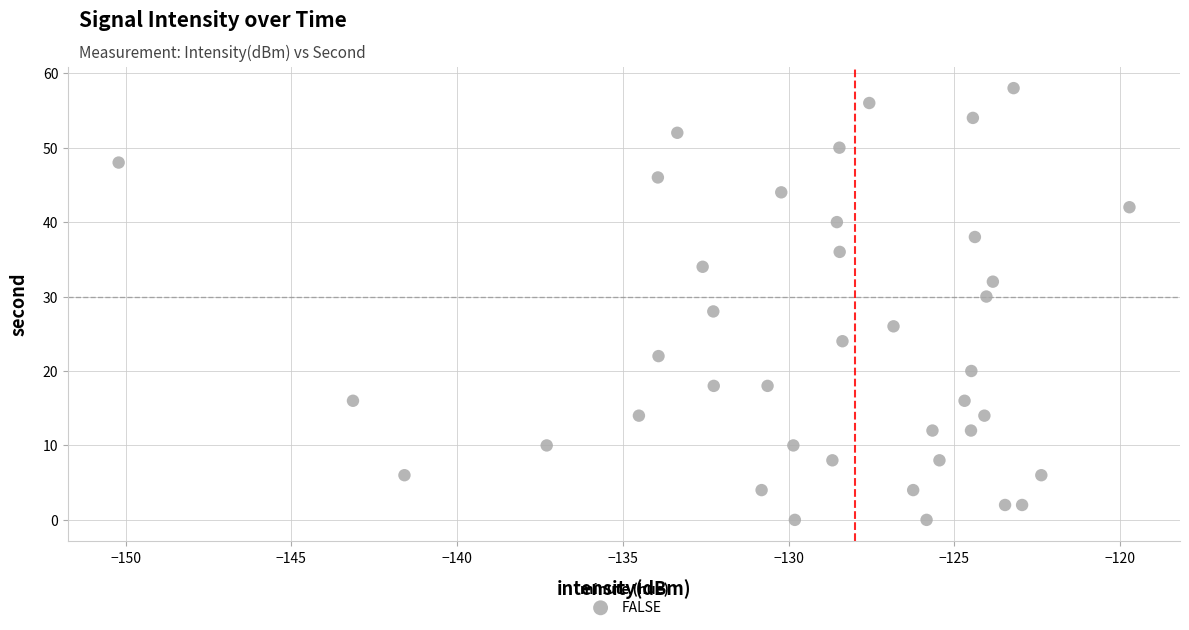

What is the range of Y values (max minus min)?

58